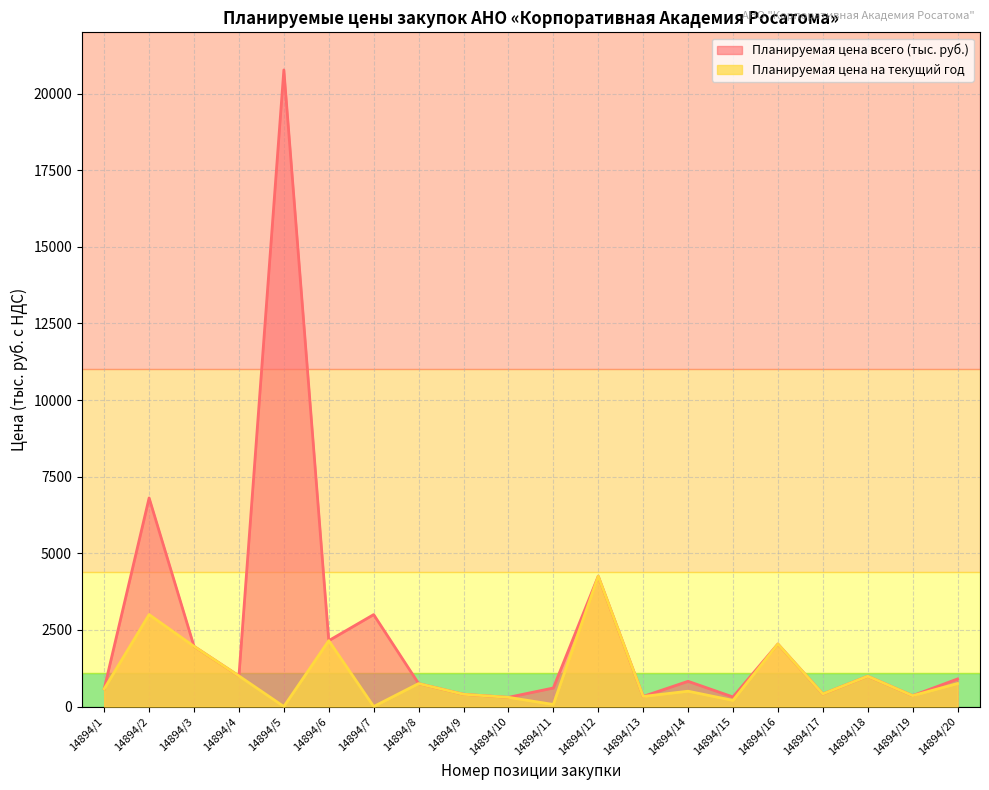

What is the sum of the Планируемая цена на текущий год values at 14894/2 and 14894/11?

3067.2